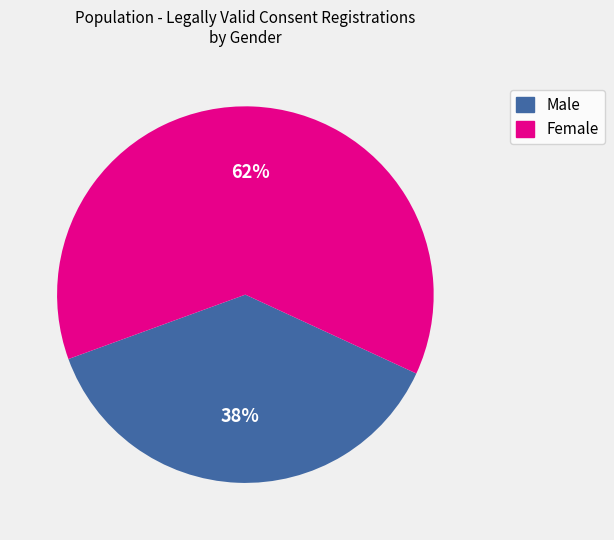

How many slices are in this pie chart?

2